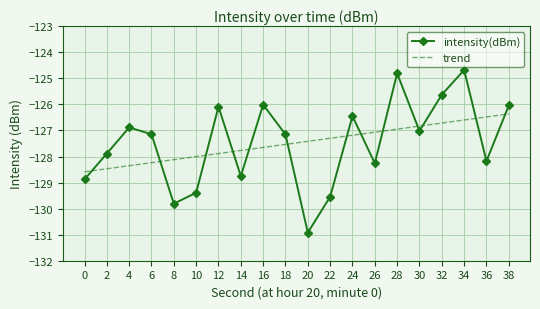

Rank the series by their maximum value, from lowest to highest.

trend, intensity(dBm)